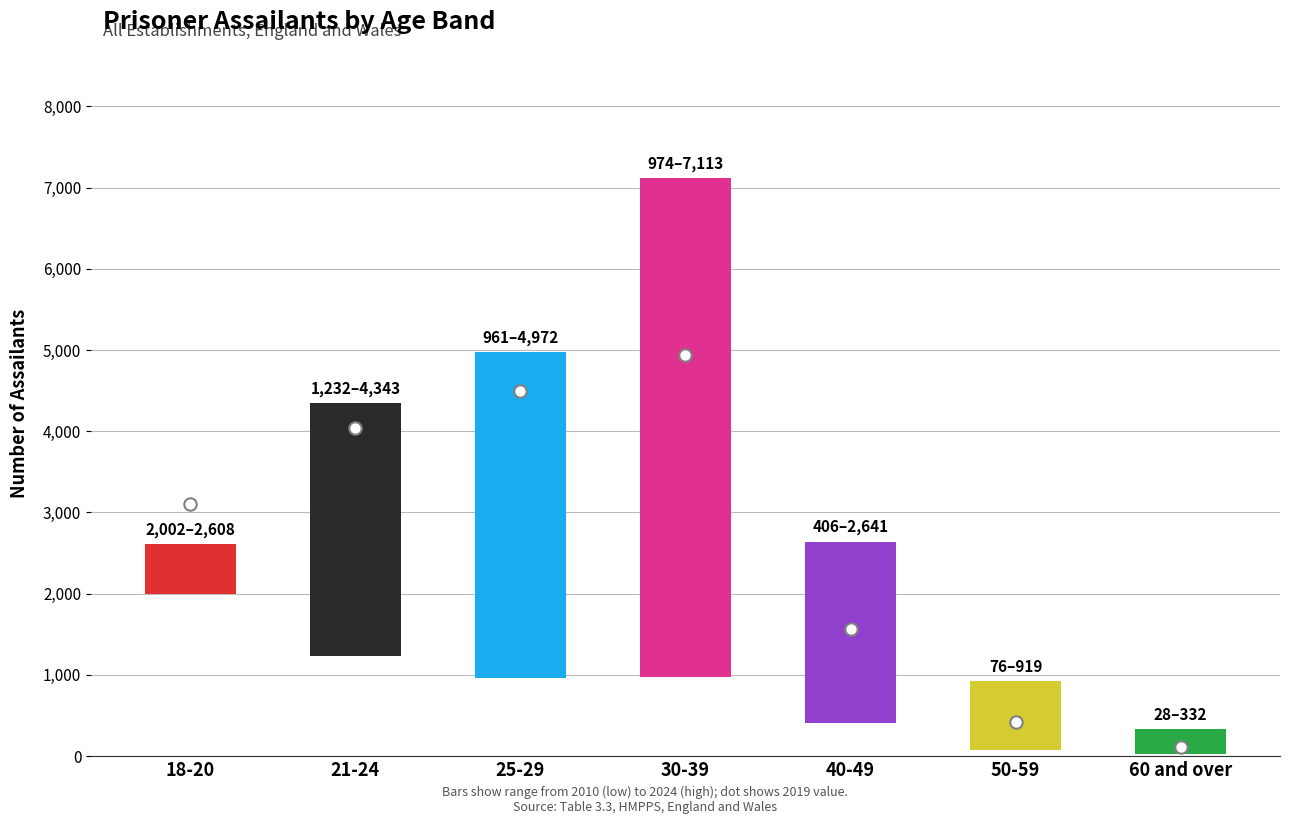

Which series reaches the minimum Y coordinate?

Assailants 2010